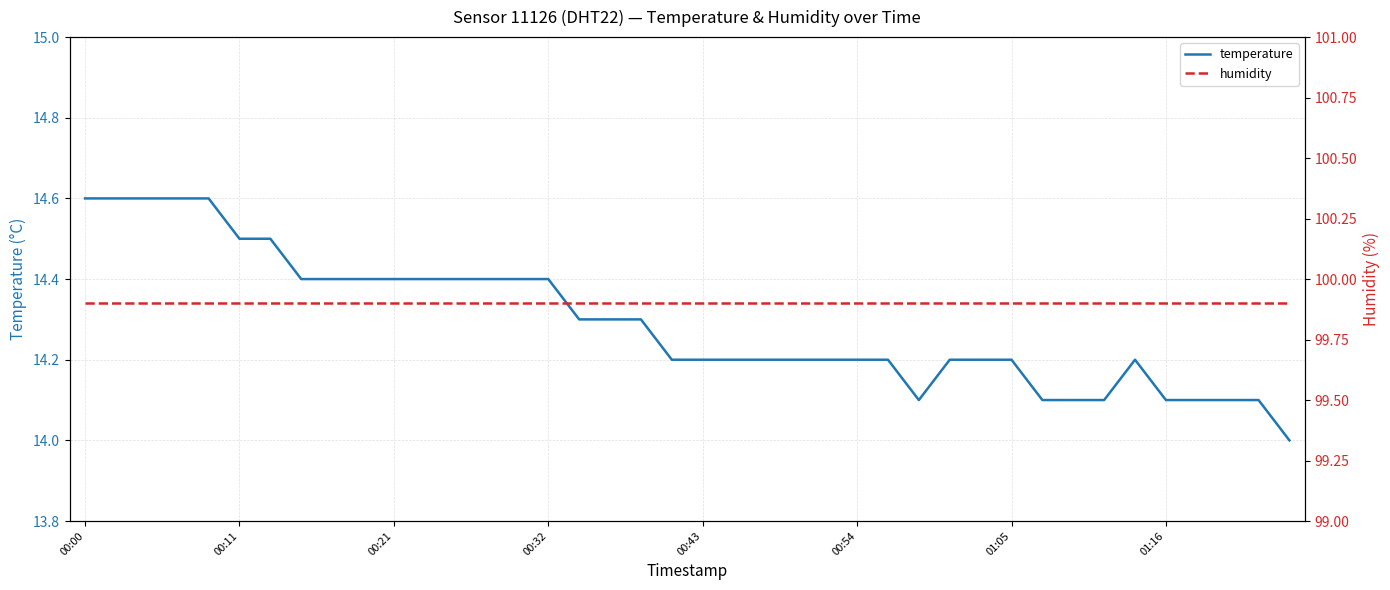

At how many categories does at least one series exceed 95?

40